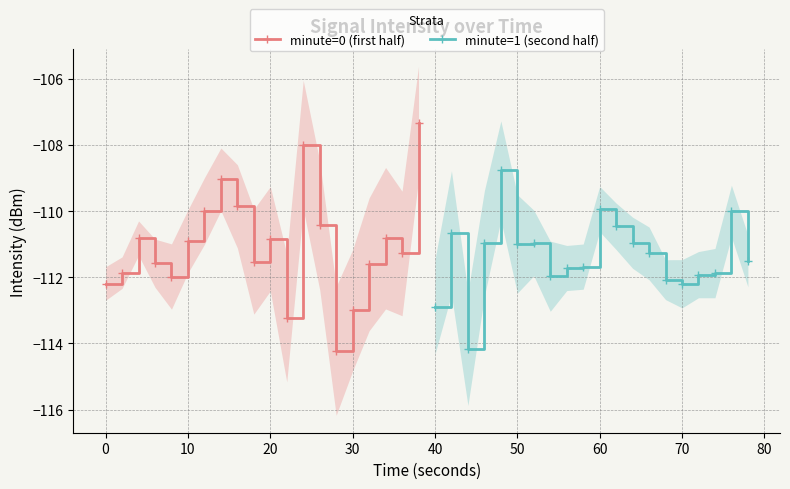

What is the highest value of the minute=0 (first half) series?

-107.3